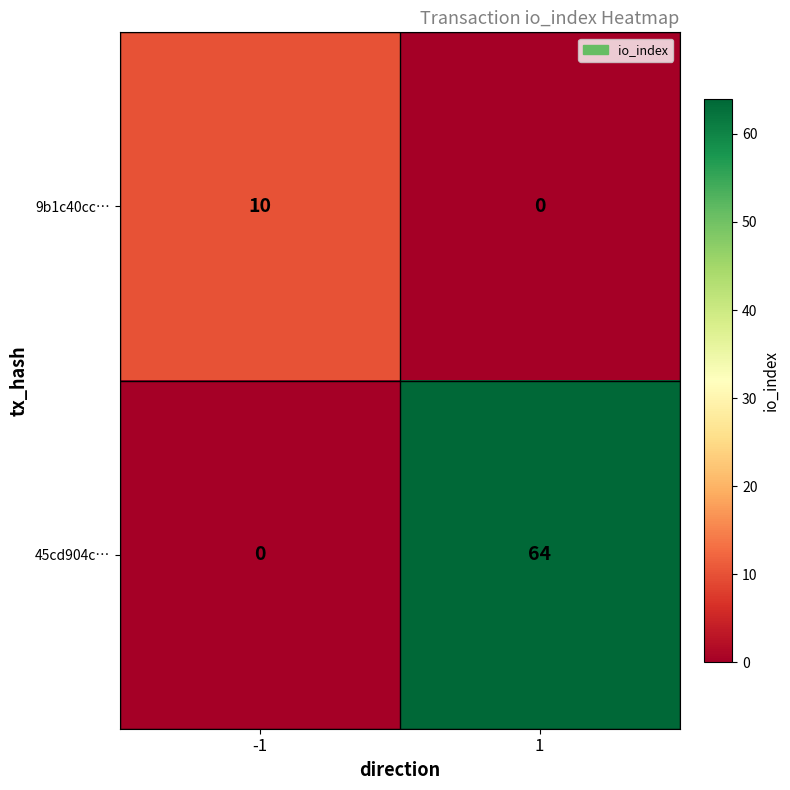

At how many categories does at least one series exceed 43?

1